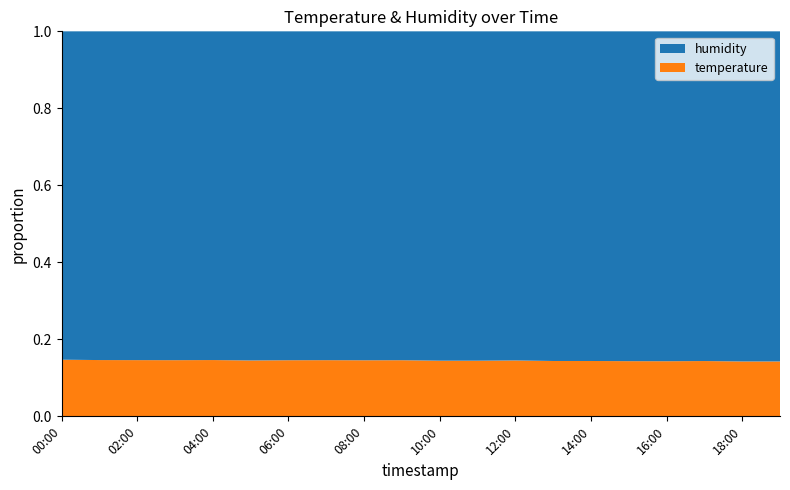

Reading left to right, transcribe all the data shown in this chart.

humidity: 80.0	80.6	80.7	80.2	80.0	80.1	79.7	79.6	79.2	79.1	79.3	79.3	78.9	79.2	79.2	79.5	79.6	79.3	79.4	79.4
temperature: 13.8	13.8	13.8	13.7	13.7	13.6	13.6	13.6	13.5	13.5	13.4	13.4	13.4	13.3	13.3	13.3	13.3	13.3	13.2	13.2